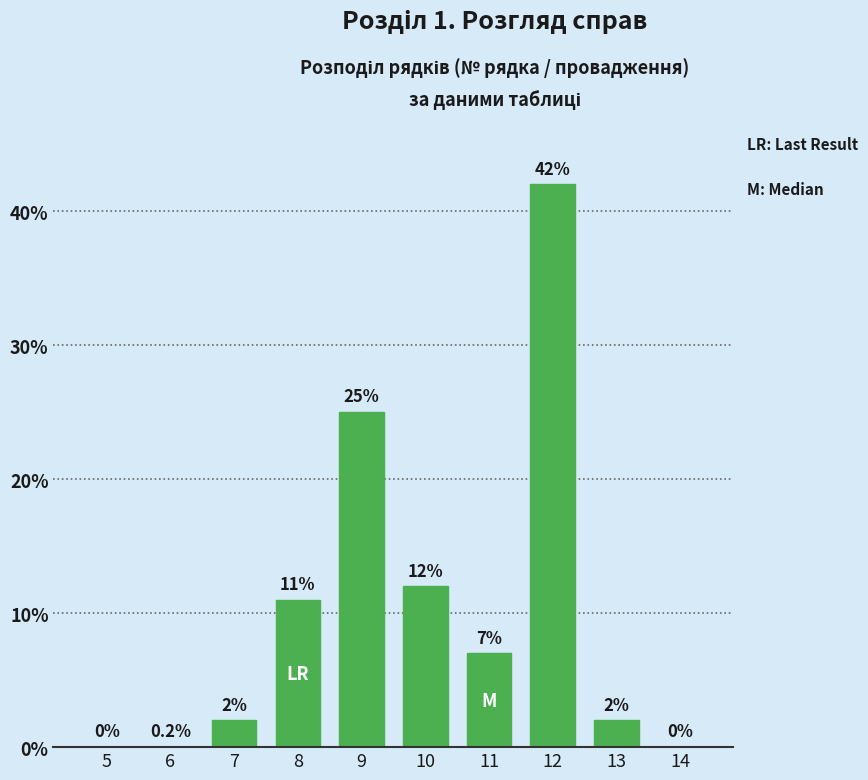

Reading left to right, transcribe all the data shown in this chart.

5=0	6=0	7=2	8=11	9=25	10=12	11=7	12=42	13=2	14=0